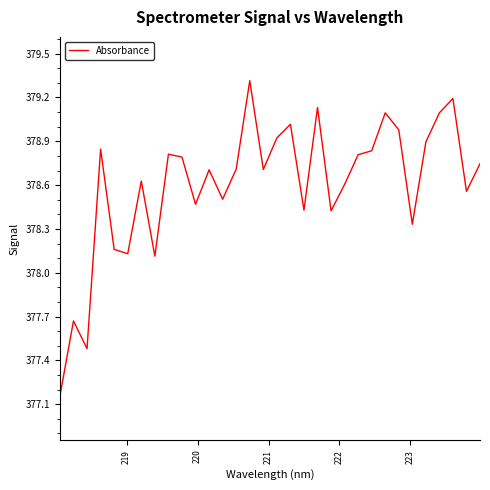

What is the difference between the maximum and minimum values?

2.2